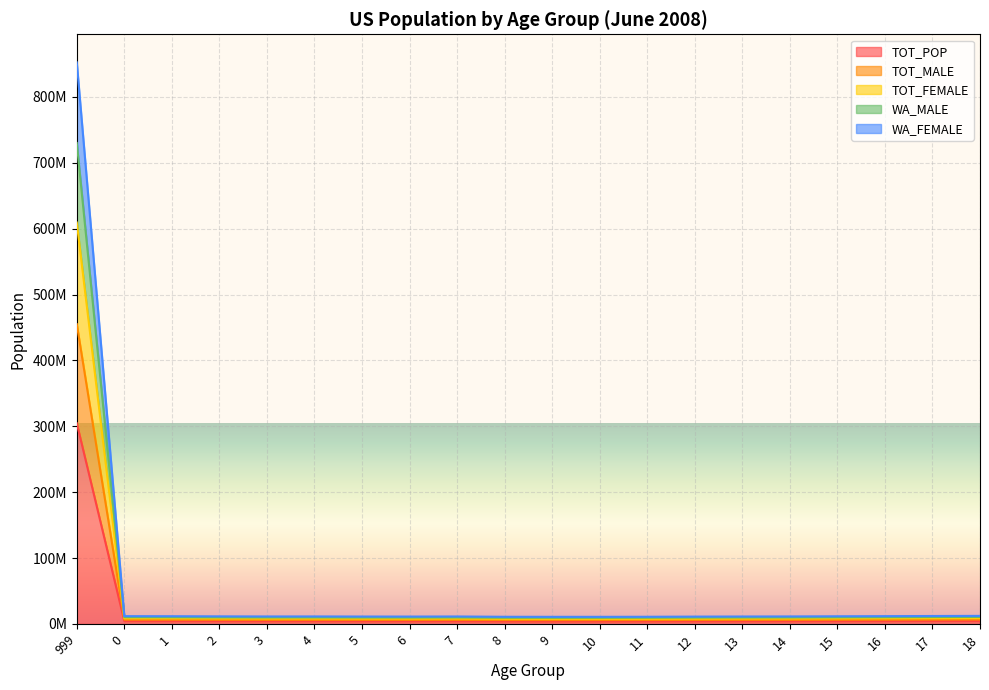

Does the chart display data point markers on the line(s)?

No